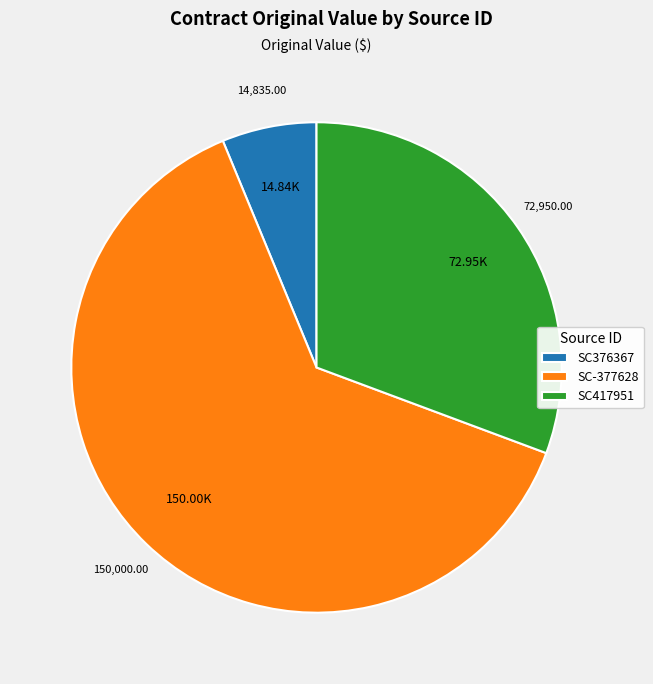

Count the number of slices in the pie.

3